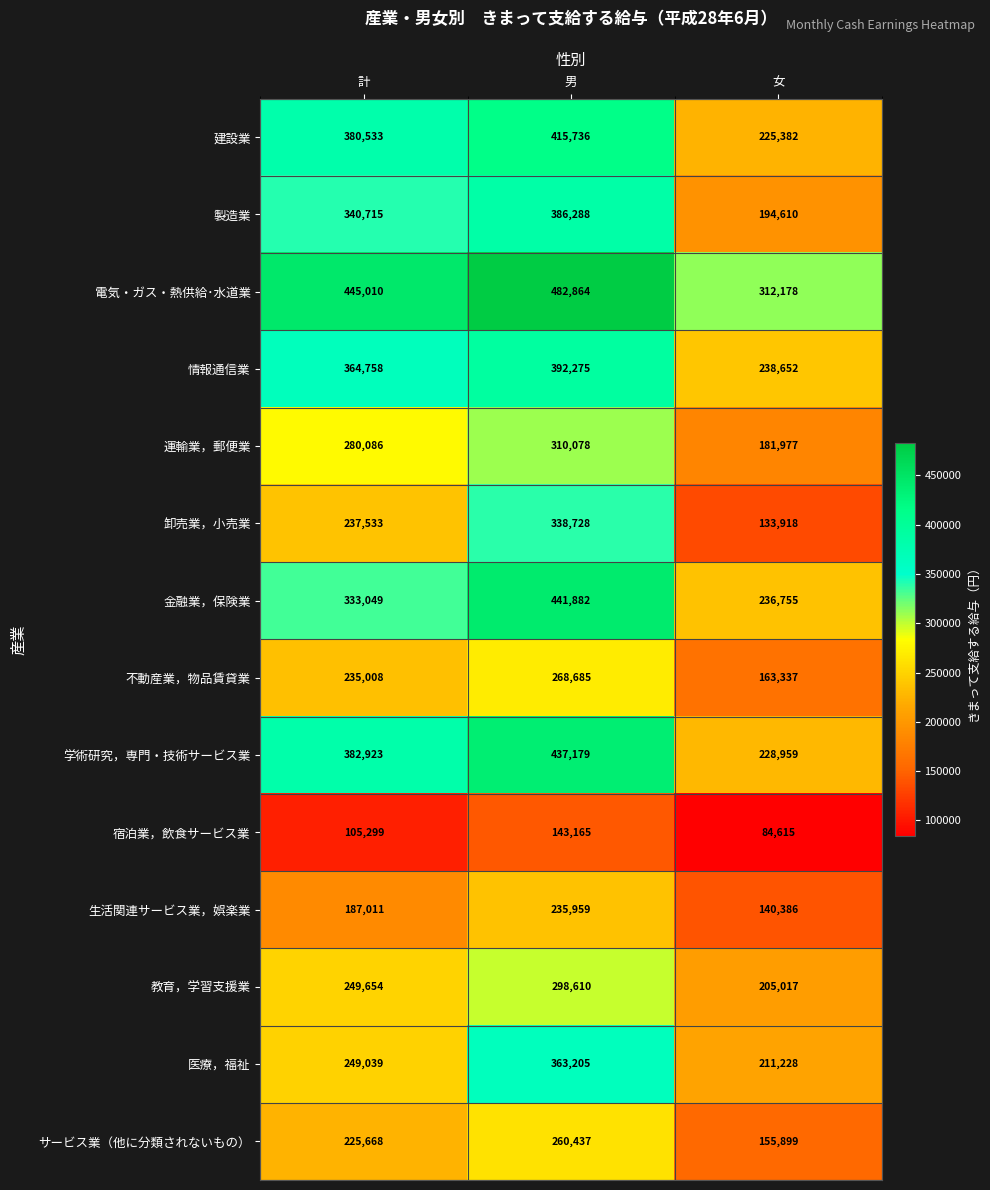

What is the greatest value displayed?

482864